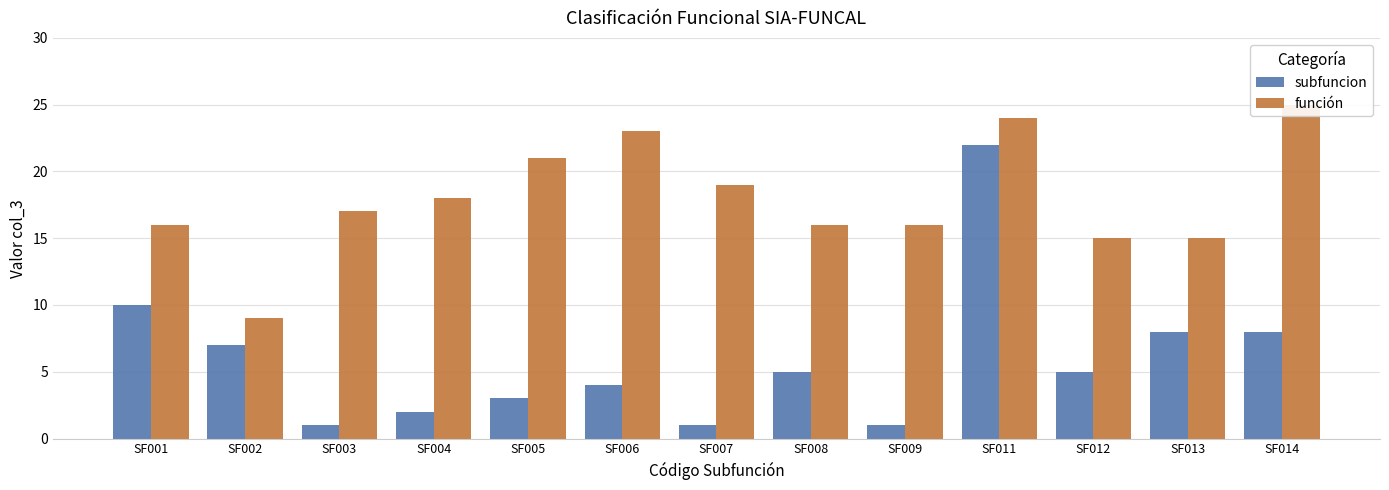

At which label does función first exceed 17?

SF004